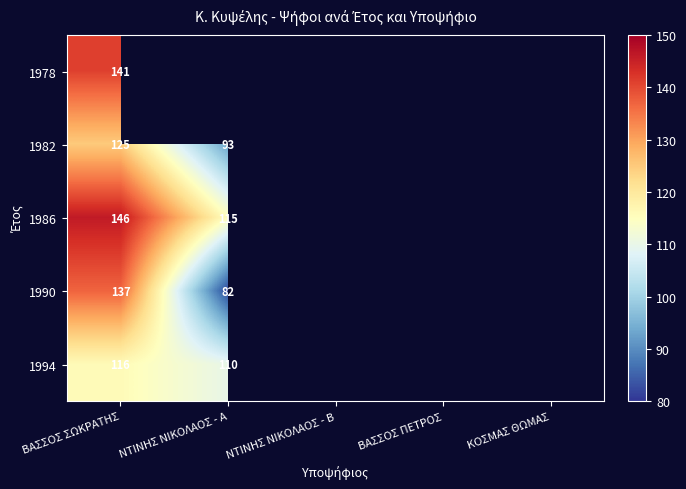

Which has a higher value, ΒΑΣΣΟΣ ΠΕΤΡΟΣ or ΚΟΣΜΑΣ ΘΩΜΑΣ?

ΚΟΣΜΑΣ ΘΩΜΑΣ